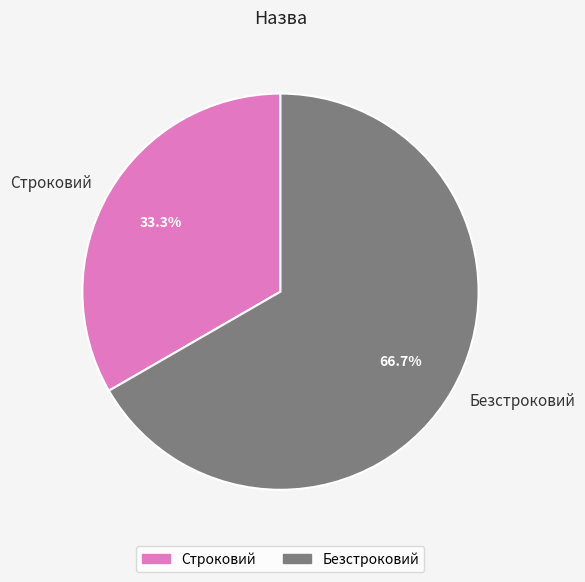

To the nearest percent, what is the combined percentage of Строковий and Безстроковий?

100%